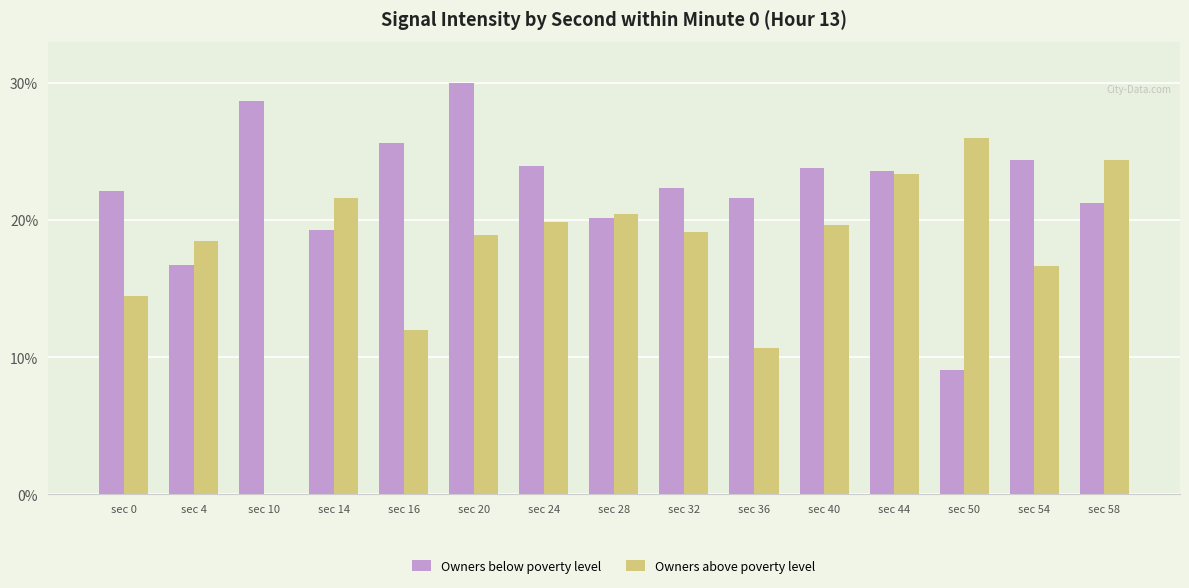

Between sec 10 and sec 16, which series saw the biggest shift?

Owners above poverty level